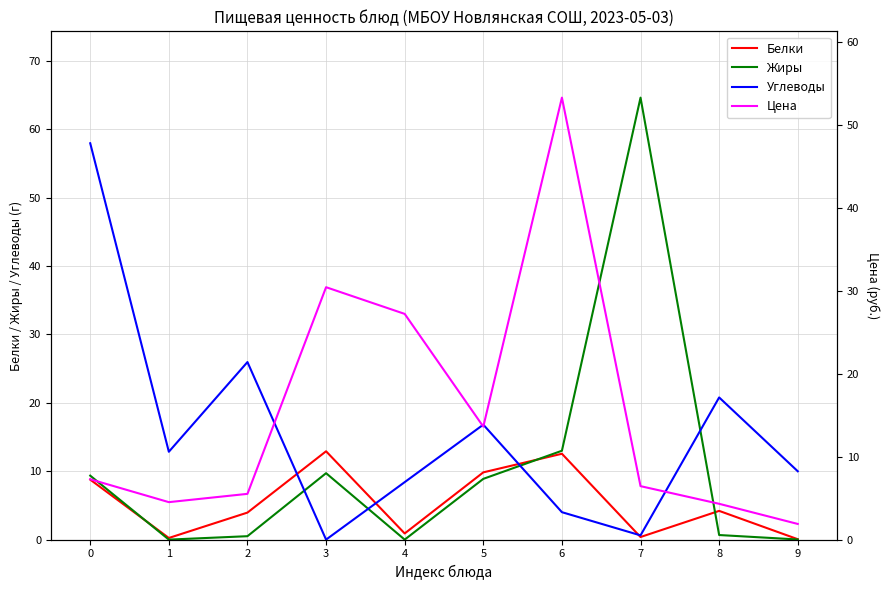

Is this an area chart (filled region under the line)?

No